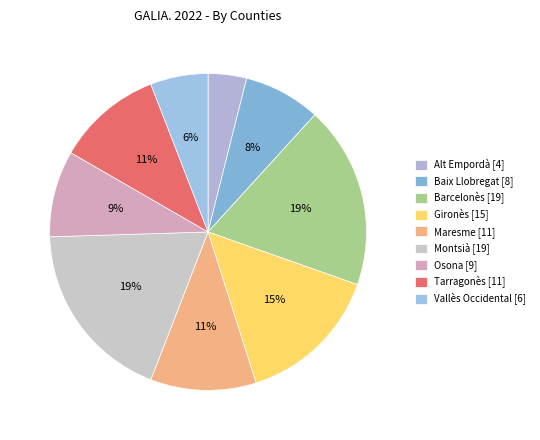

To the nearest percent, what percentage of the pie is Barcelonès?

19%